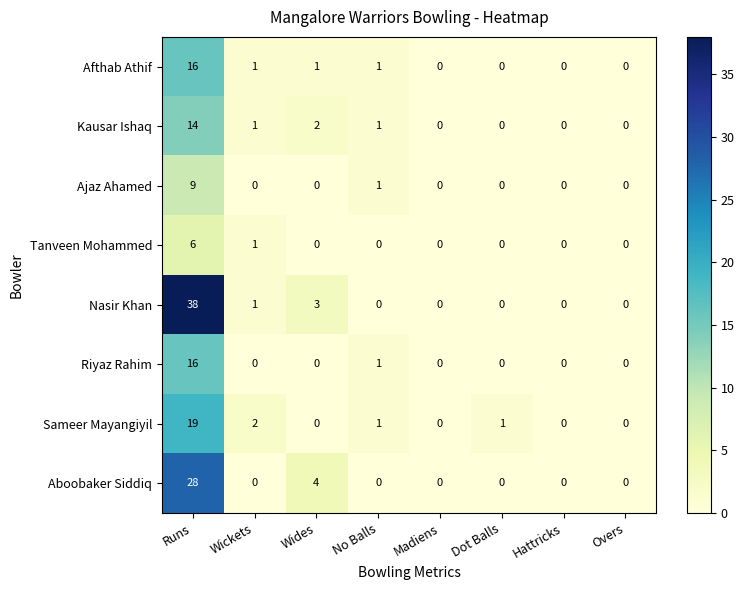

What is the greatest value displayed?

38